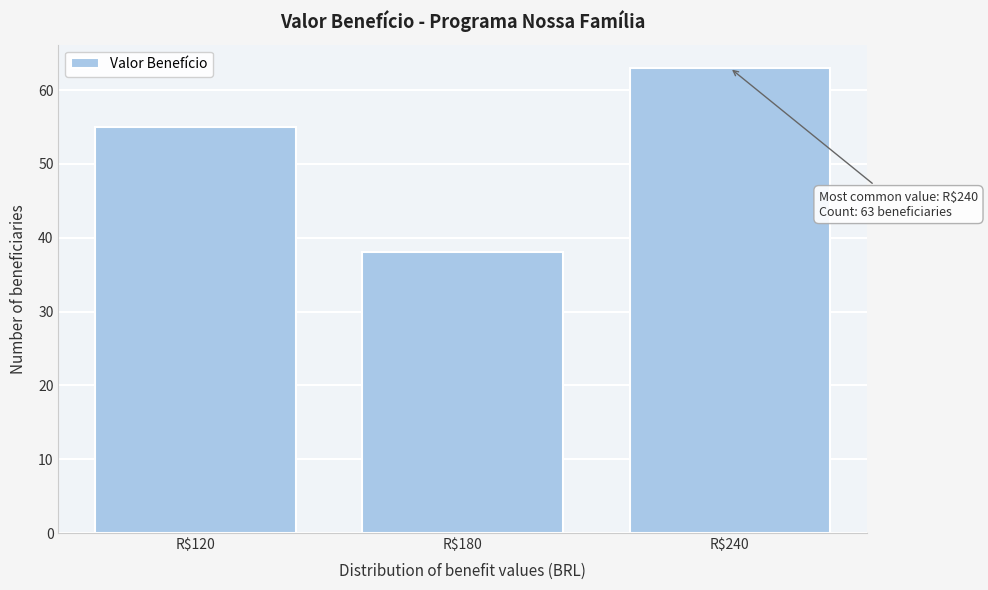

Over which range of the x-axis is the bar tallest?

210 to 270